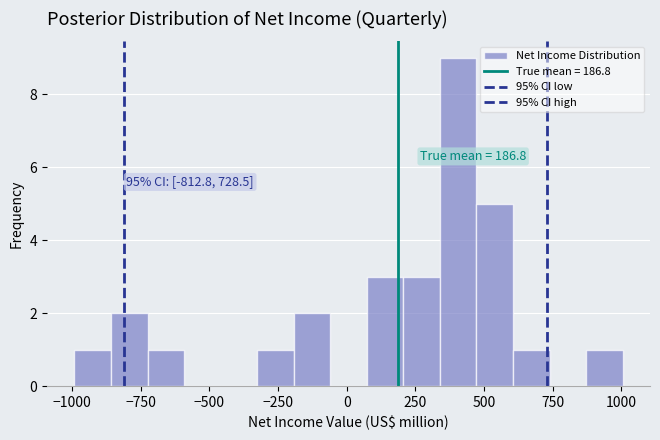

Around what value on the x-axis is the tallest bar? Give the approximate position of its centre, as read against the axis.

400